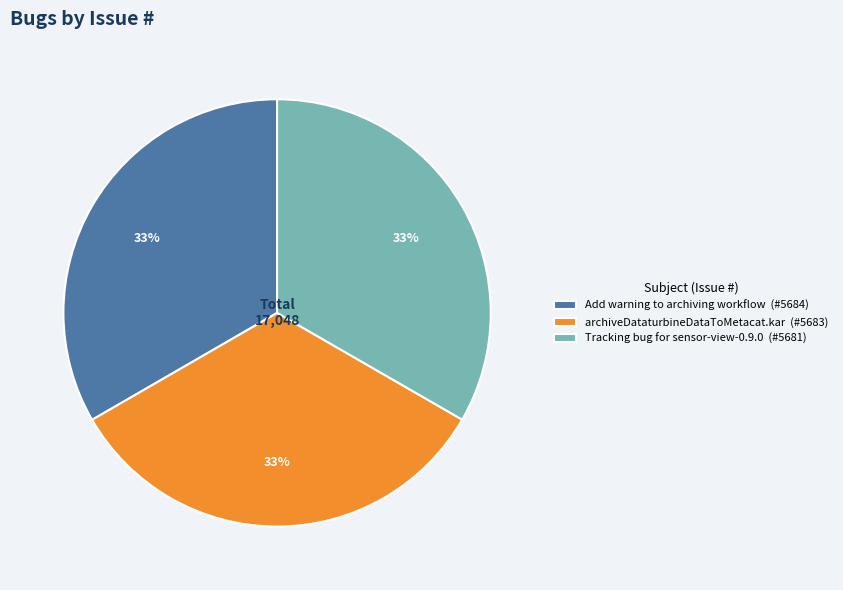

How many segments does this pie chart have?

3